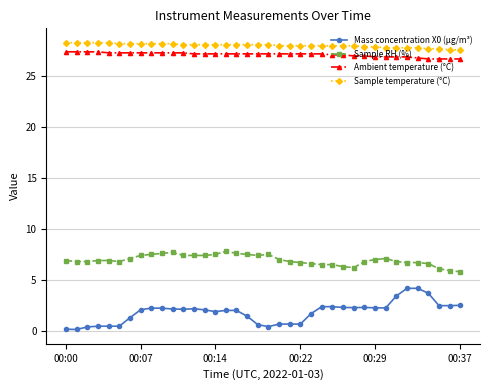

What is the value of the Sample RH (%) point at the 13th from the left?

7.4